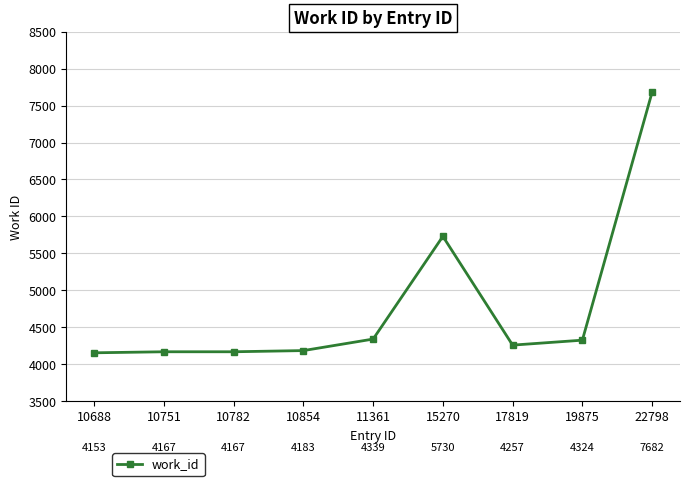

The chart shows a value of 4183 at 10854. True or false?

True